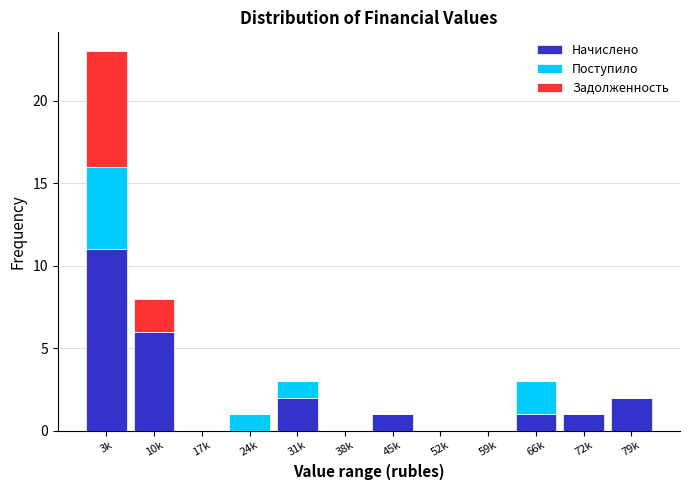

At which label does Начислено reach its peak?

3k